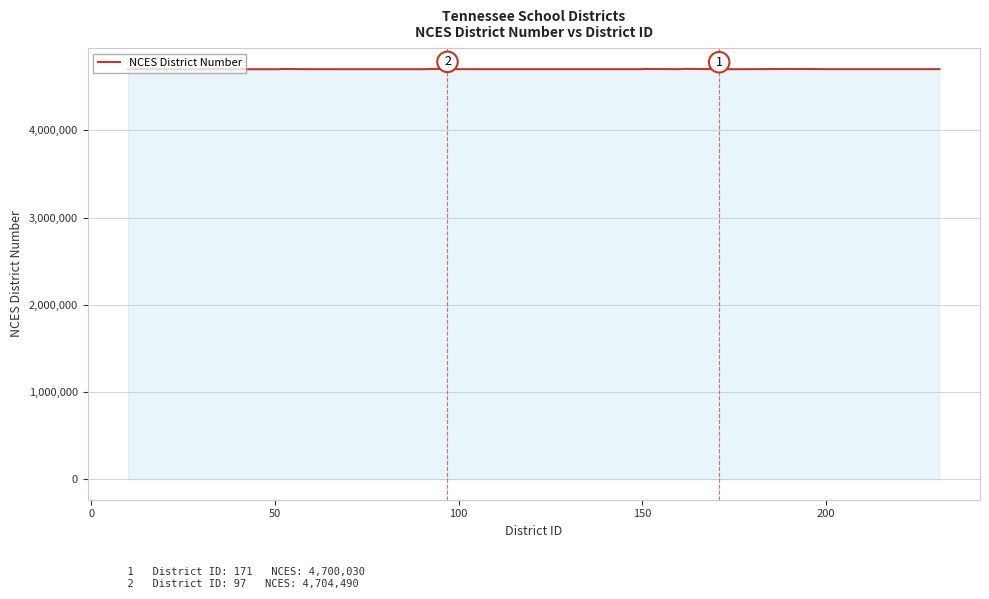

Does the chart have visible grid lines?

Yes